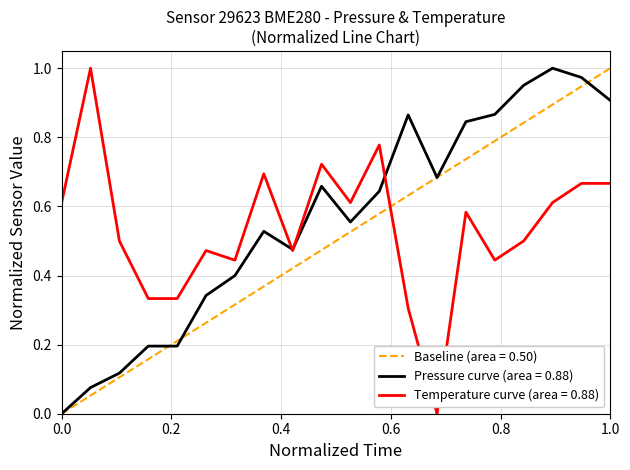

What is the greatest value displayed?

1.0